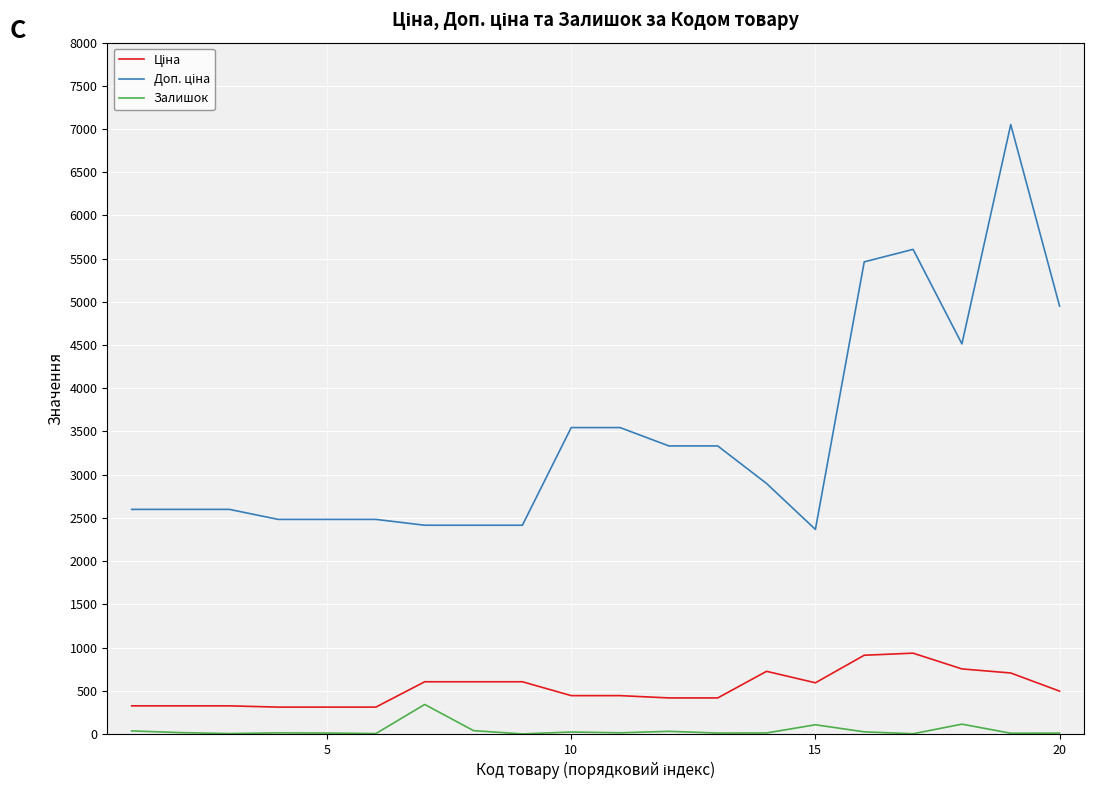

What is the maximum value shown in the chart?

7051.3